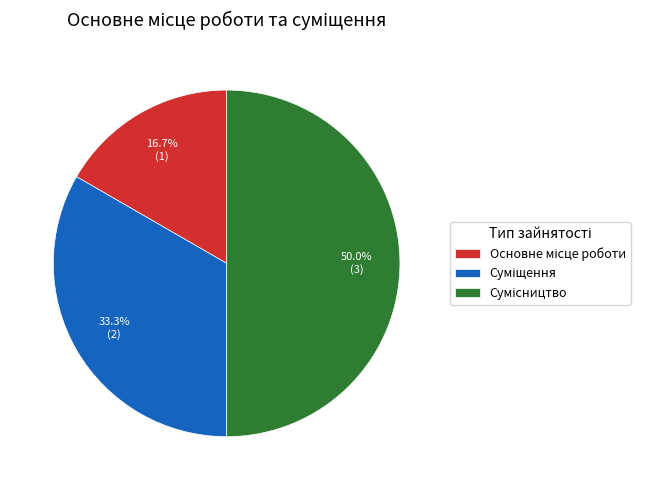

To the nearest percent, what is the average slice percentage?

33%